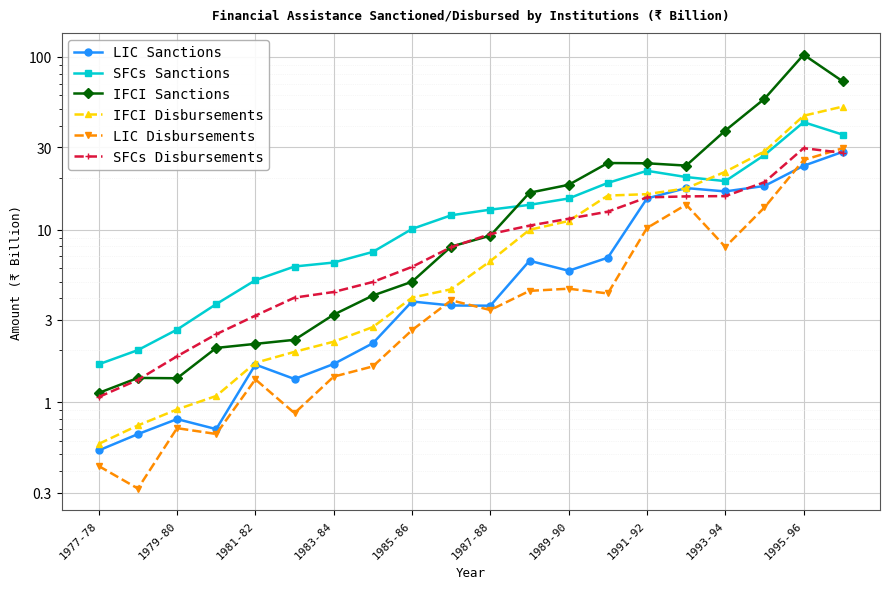

What is the value of the IFCI Sanctions point at the 7th from the left?

3.2